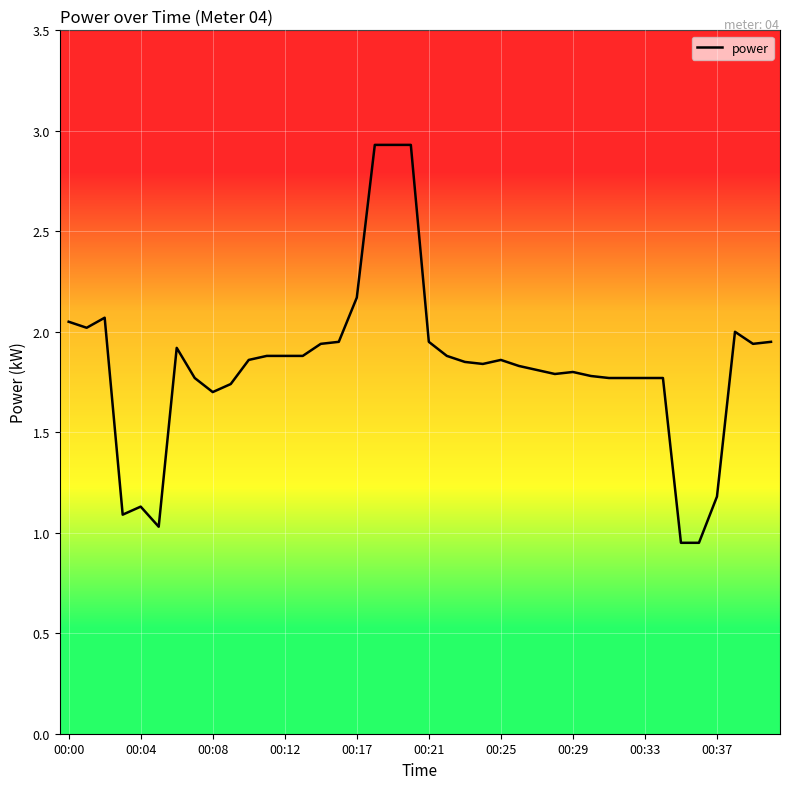

What is the greatest value displayed?

2.9